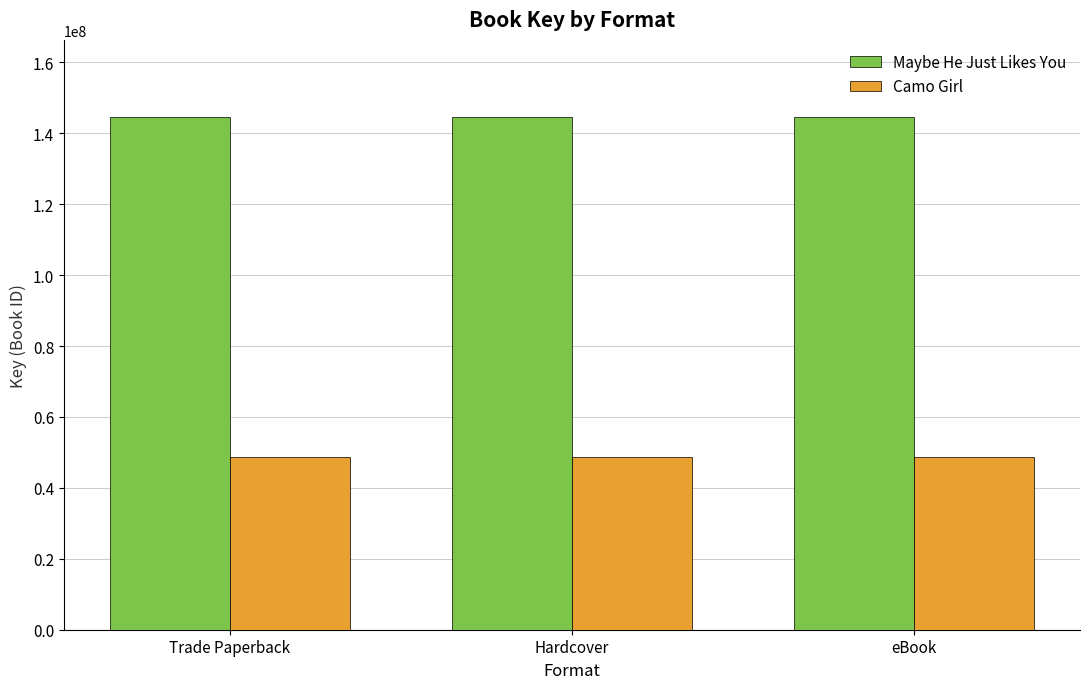

What is the spread (max minus min) of values at Trade Paperback?

95898722